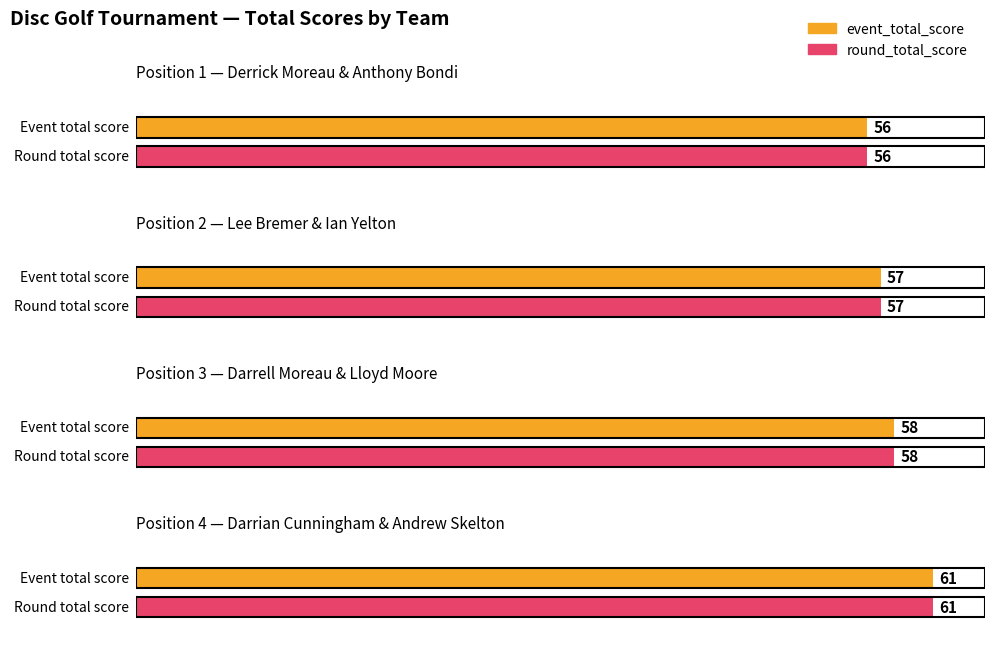

List the labels in order of round_total_score value, smallest first.

Derrick Moreau & Anthony Bondi, Lee Bremer & Ian Yelton, Darrell Moreau & Lloyd Moore, Darrian Cunningham & Andrew Skelton